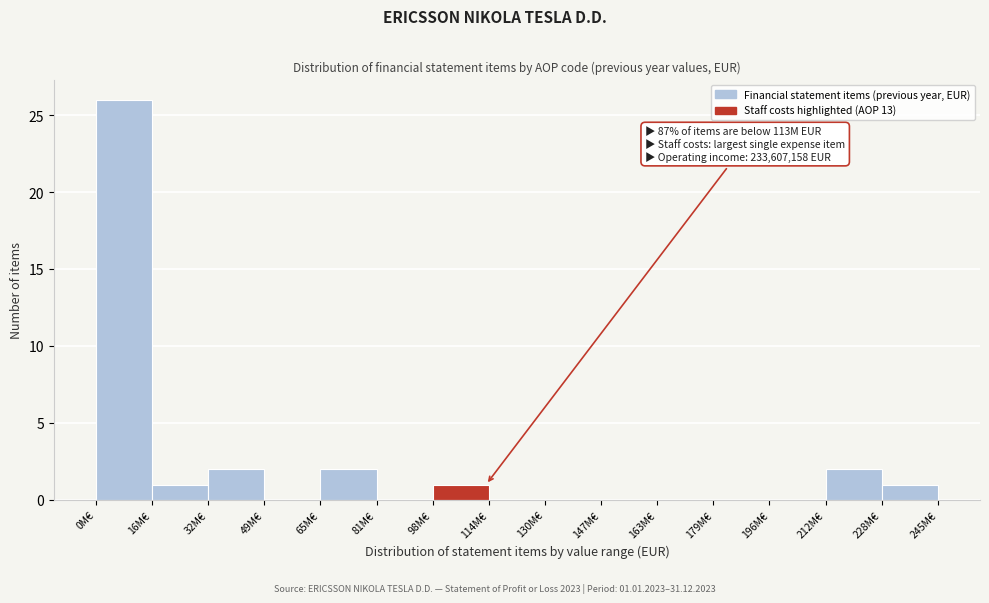

Reading left to right, transcribe all the data shown in this chart.

0M€=26	16M€=1	32M€=2	49M€=0	65M€=2	81M€=0	98M€=1	114M€=0	130M€=0	147M€=0	163M€=0	179M€=0	196M€=0	212M€=2	228M€=1